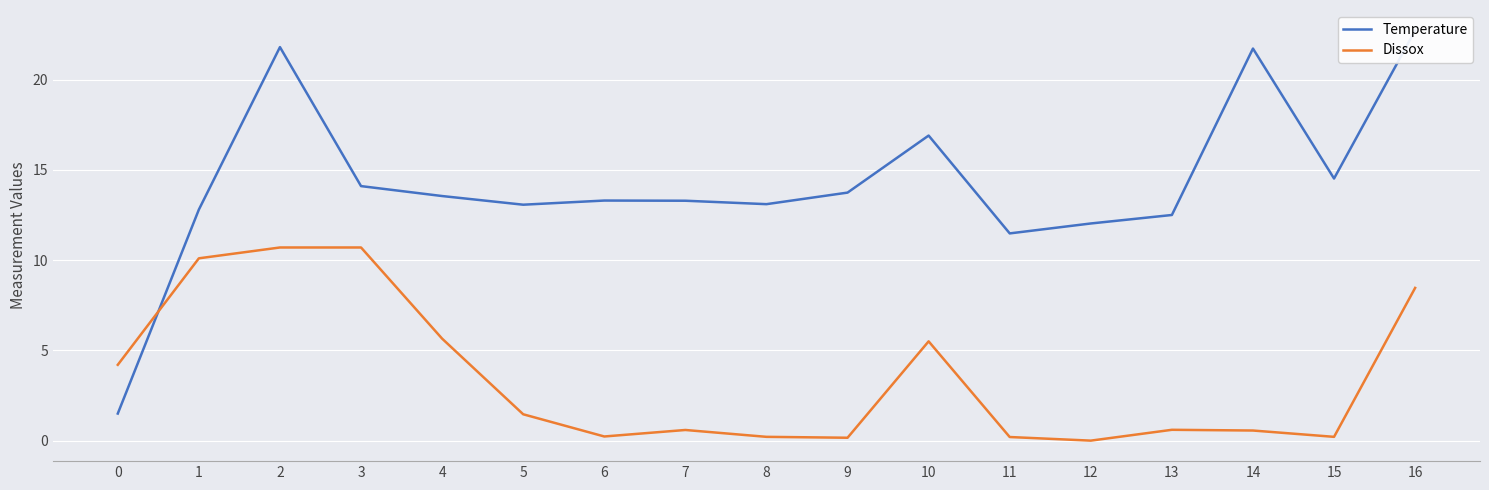

At which label does Temperature first exceed 13?

2